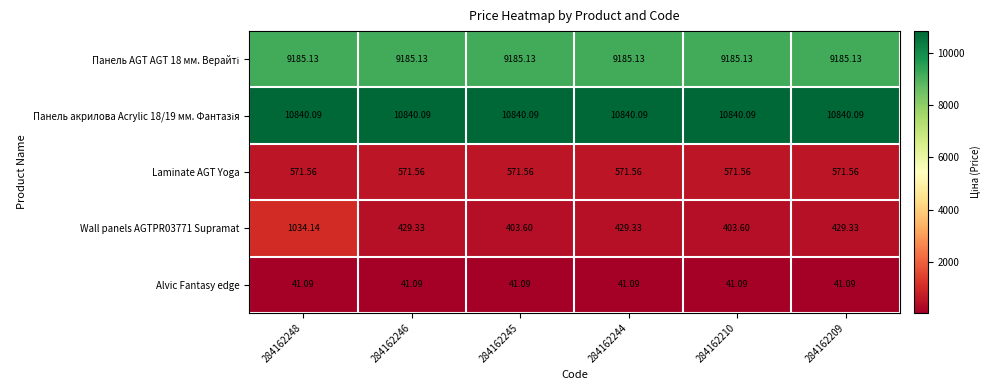

Is the value of Laminate AGT Yoga at 284162244 greater than the value of Alvic Fantasy edge at 284162248?

Yes